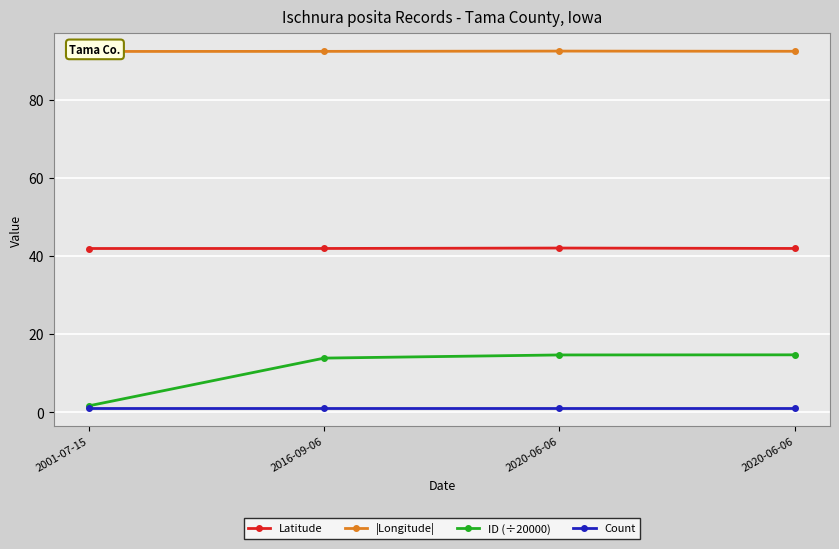

Count the |Longitude| values in the range 92 to 93.

4